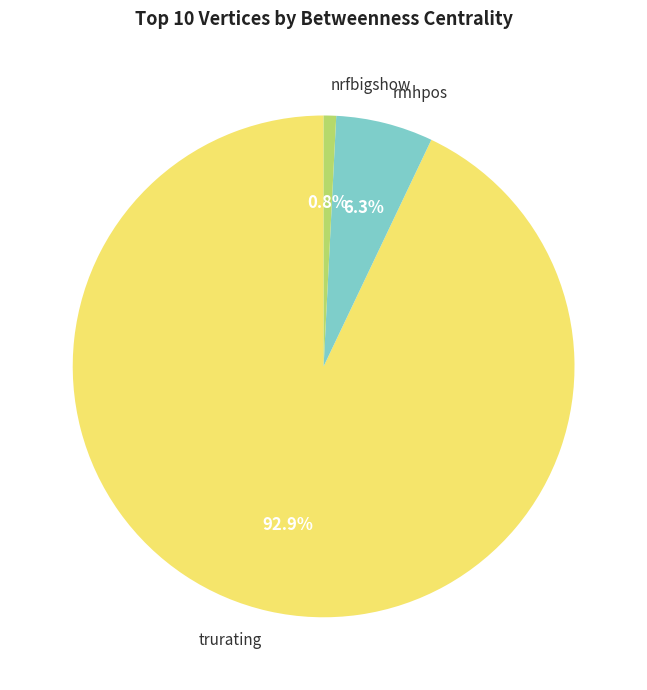

Which has a higher value, trurating or rmhpos?

trurating